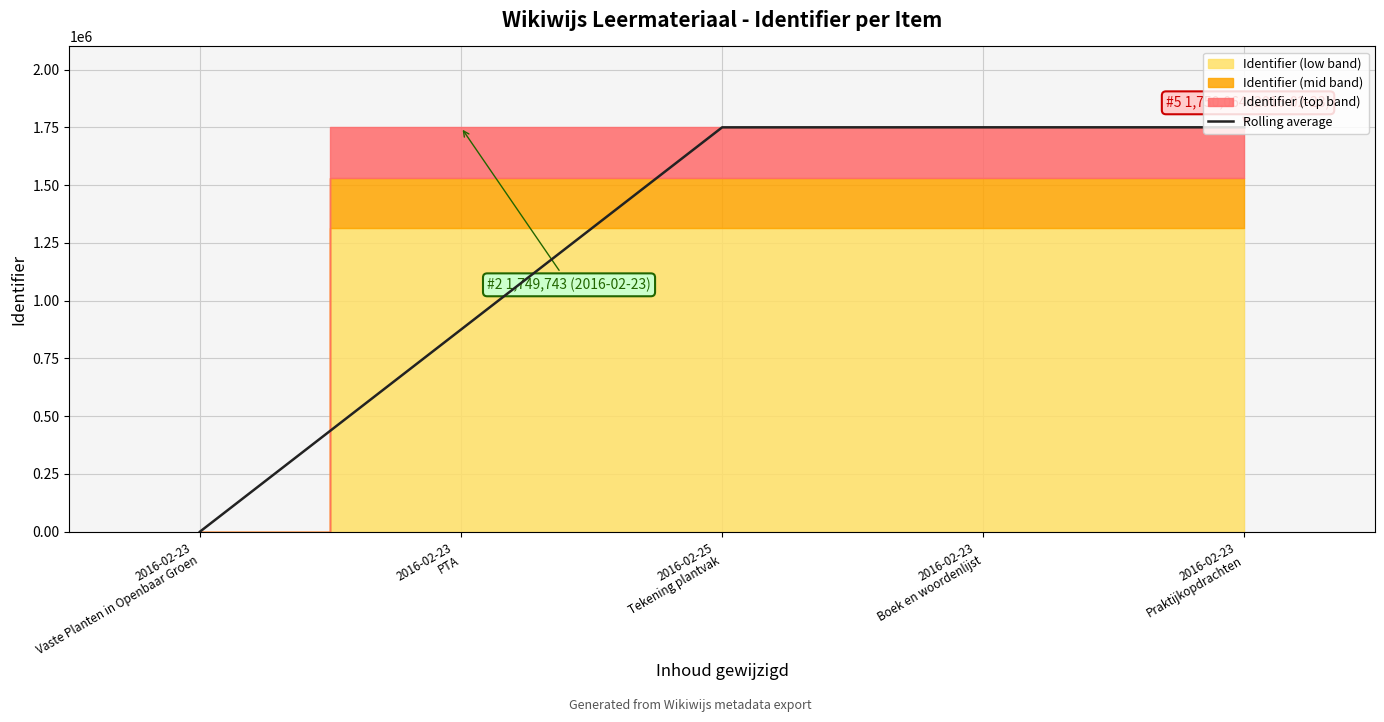

What is the label of the 1st point from the right?

2016-02-23
Praktijkopdrachten